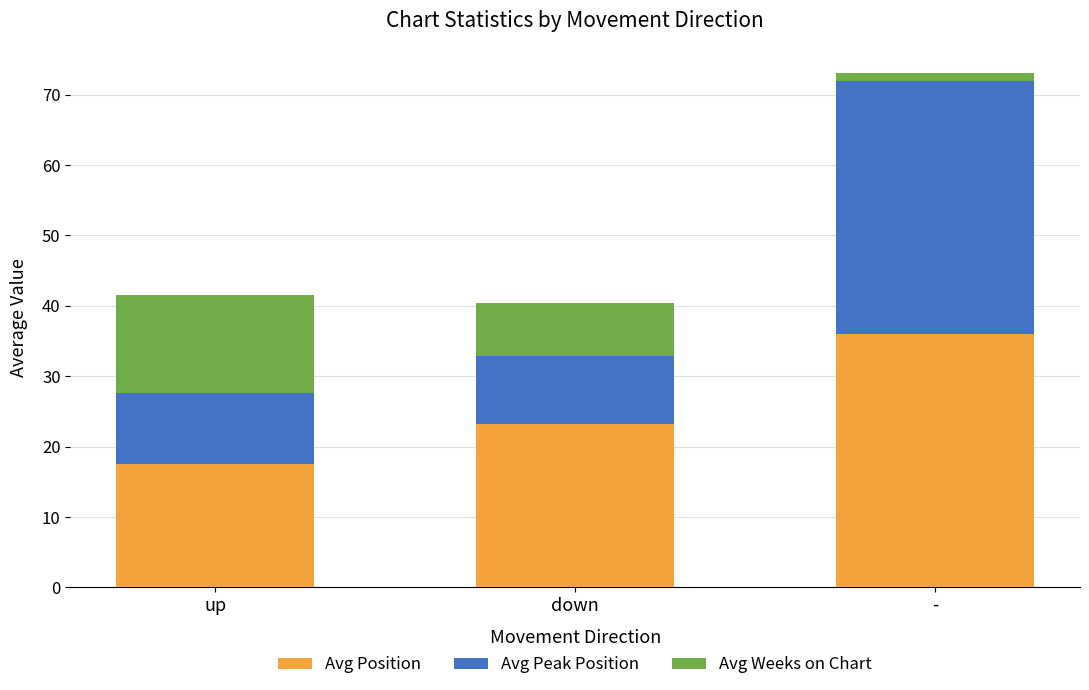

What is the highest value of the Avg Position series?

36.0